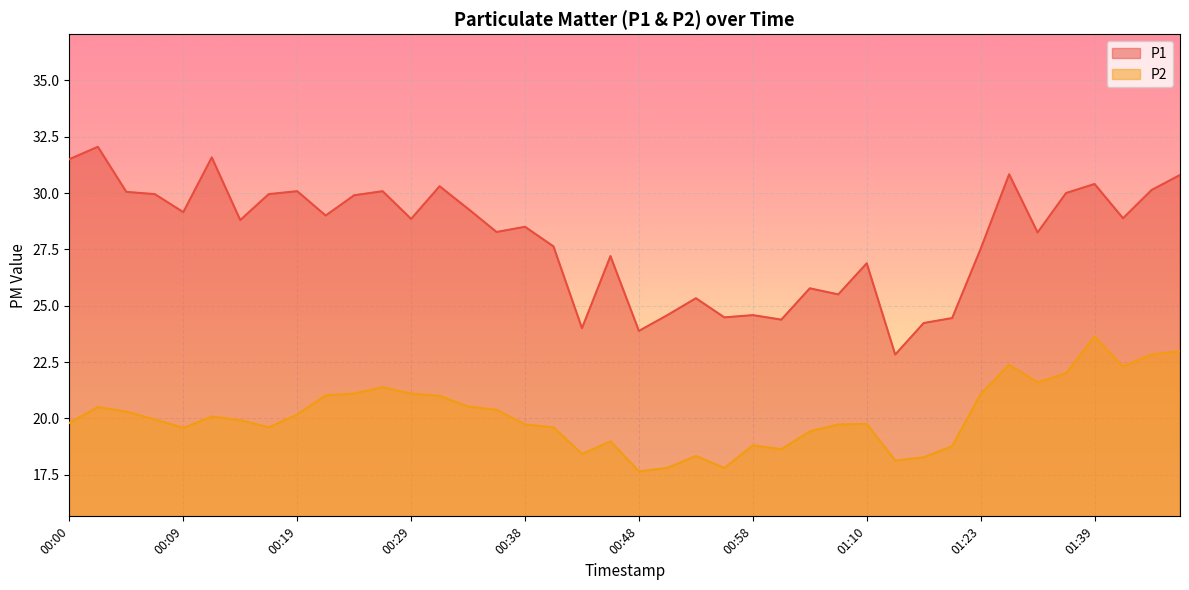

What position from the left is 00:14?

7